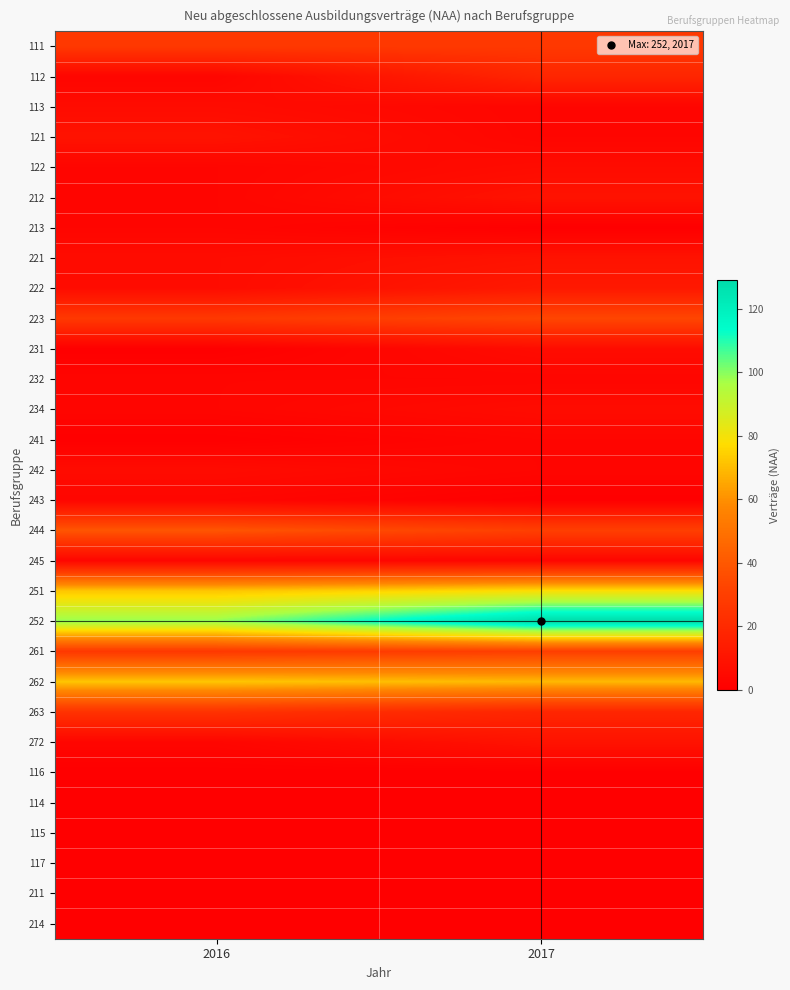

Reading right to left, what are all the values shown in this chart?

111: 2017=27	2016=27
112: 2017=18	2016=3
113: 2017=3	2016=6
121: 2017=3	2016=9
122: 2017=6	2016=3
212: 2017=9	2016=3
213: 2017=0	2016=3
221: 2017=9	2016=6
222: 2017=12	2016=6
223: 2017=33	2016=27
231: 2017=6	2016=0
232: 2017=3	2016=3
234: 2017=6	2016=3
241: 2017=3	2016=0
242: 2017=3	2016=6
243: 2017=0	2016=3
244: 2017=30	2016=39
245: 2017=3	2016=3
251: 2017=78	2016=72
252: 2017=129	2016=99
261: 2017=30	2016=27
262: 2017=69	2016=72
263: 2017=18	2016=24
272: 2017=9	2016=3
116: 2017=0	2016=0
114: 2017=0	2016=0
115: 2017=0	2016=0
117: 2017=0	2016=0
211: 2017=0	2016=0
214: 2017=0	2016=0